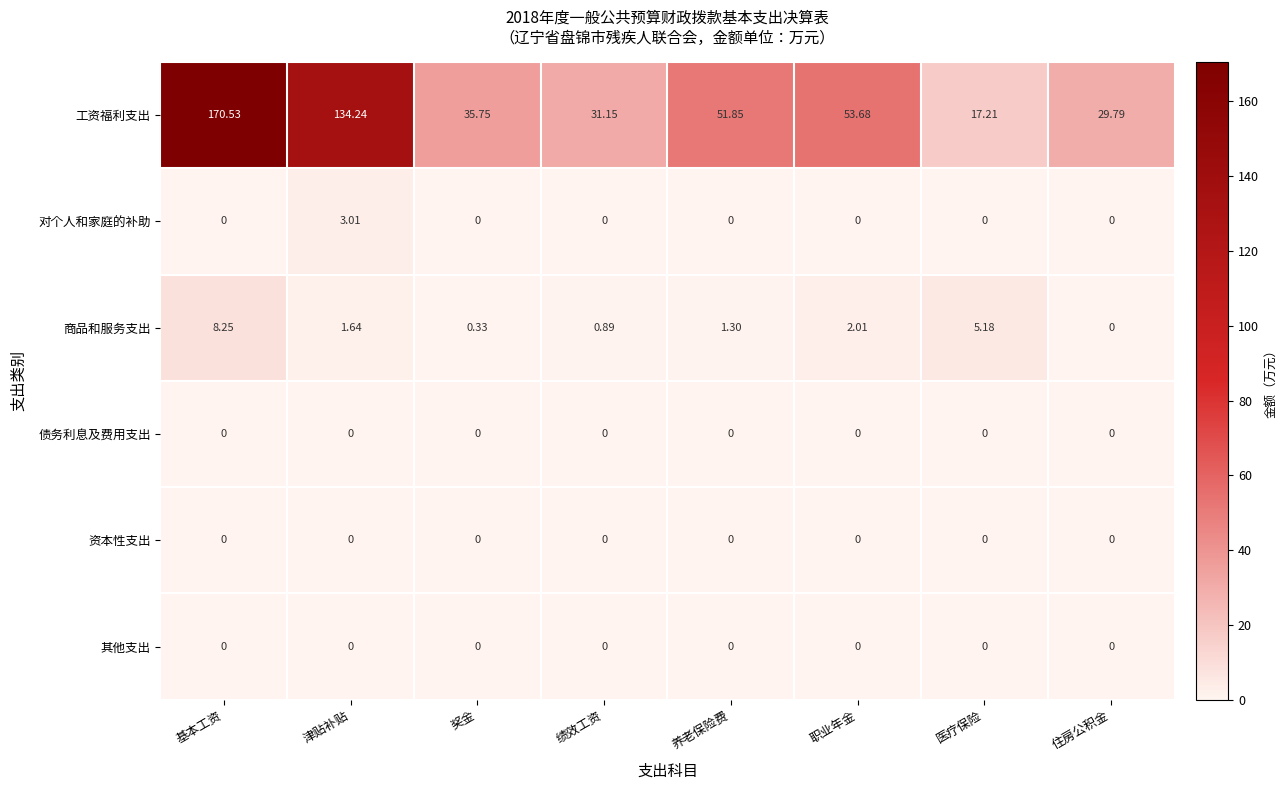

Which category has the highest value across all series?

基本工资